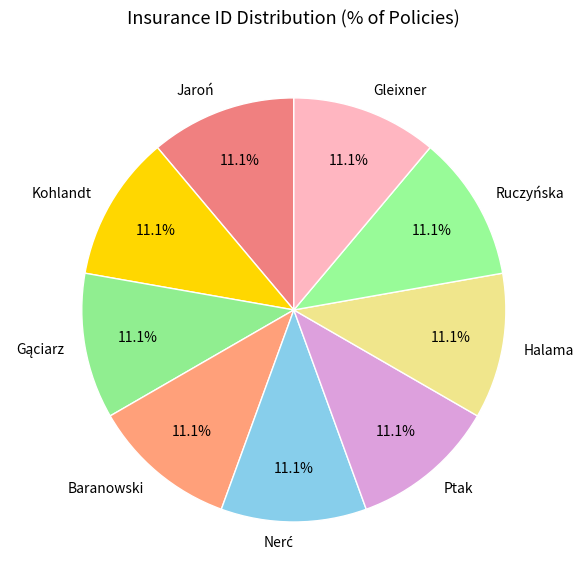

What is the ratio of the value at Halama to the value at Jaroń?

1.0